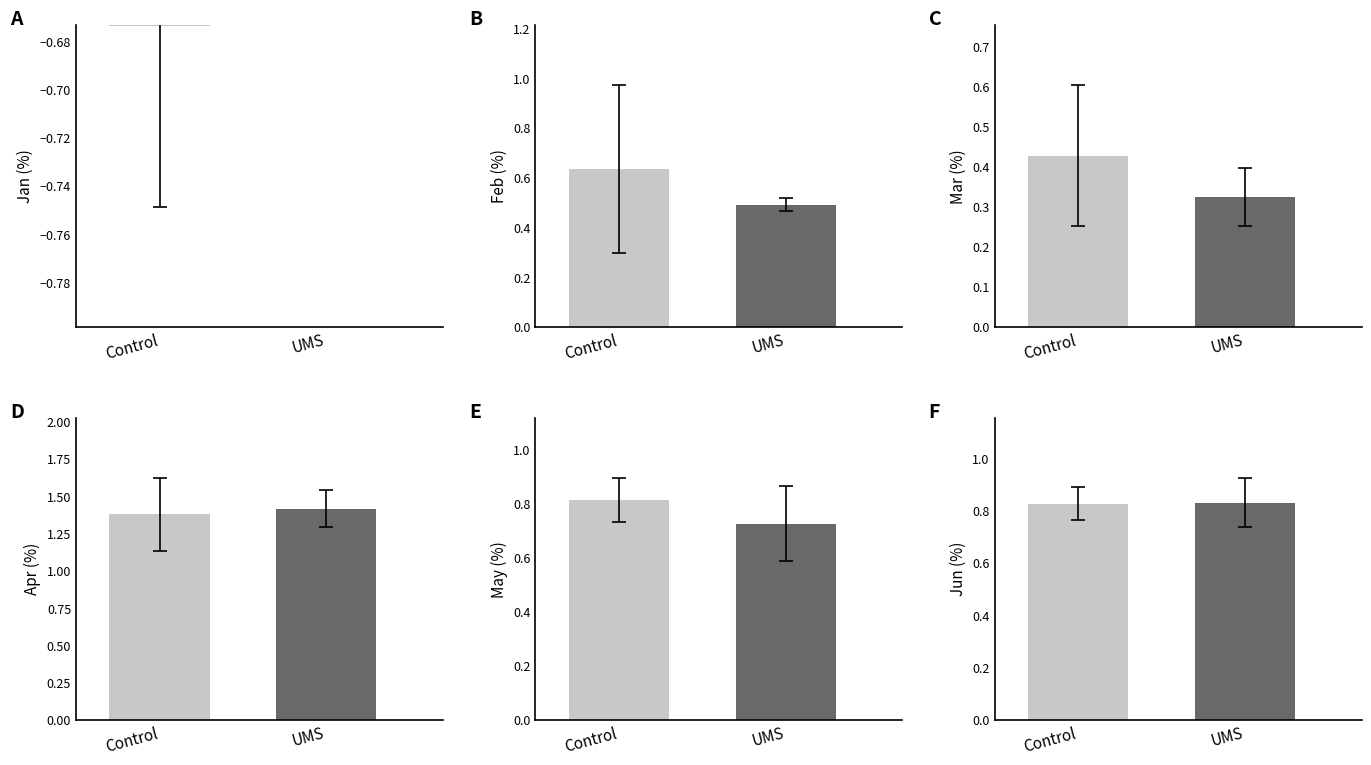

What is the smallest value displayed?

-0.8